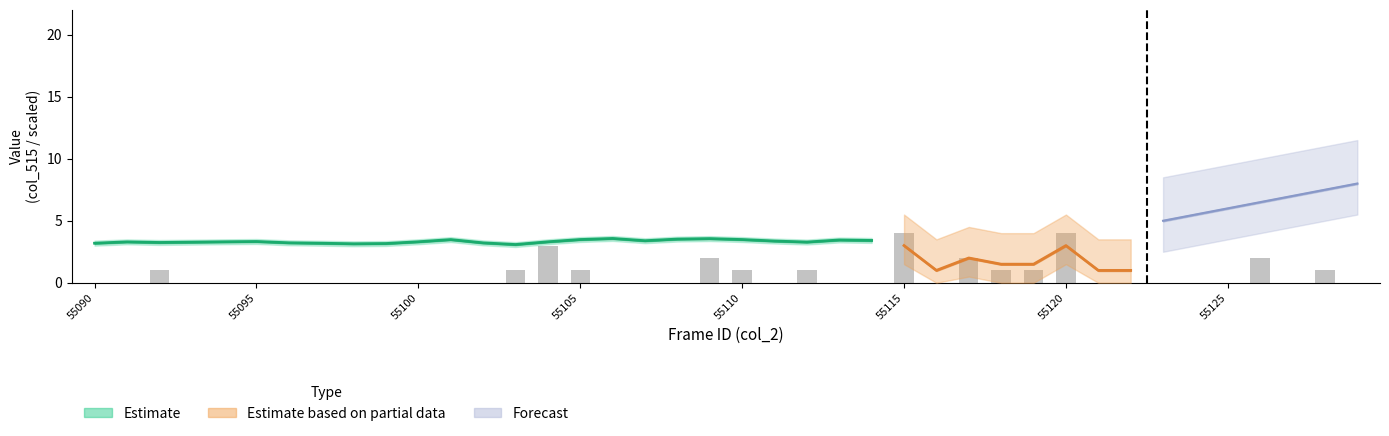

How many bars are there in total?

40